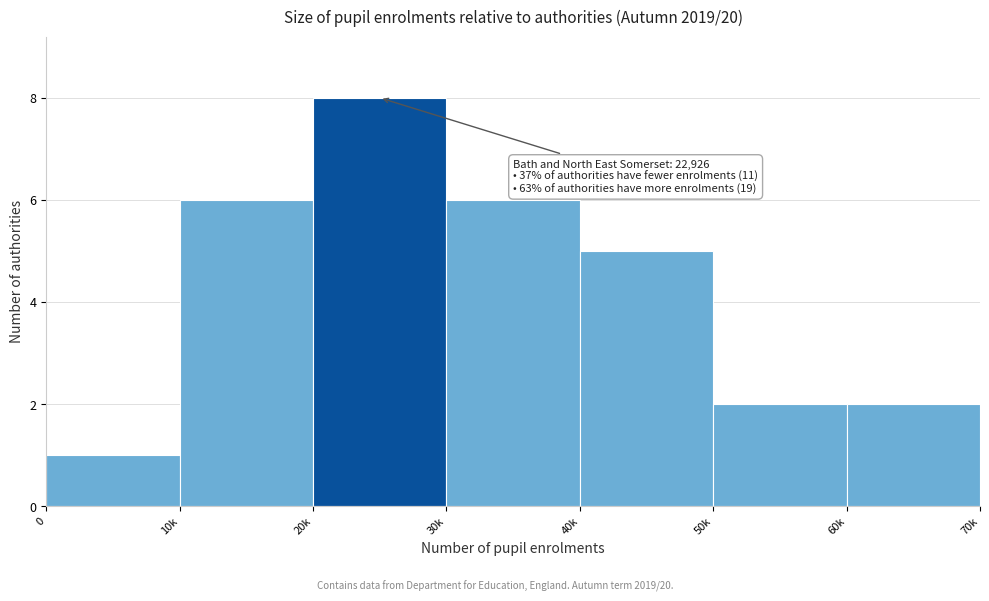

Reading left to right, what are all the values shown in this chart?

0=1	10k=6	20k=8	30k=6	40k=5	50k=2	60k=2